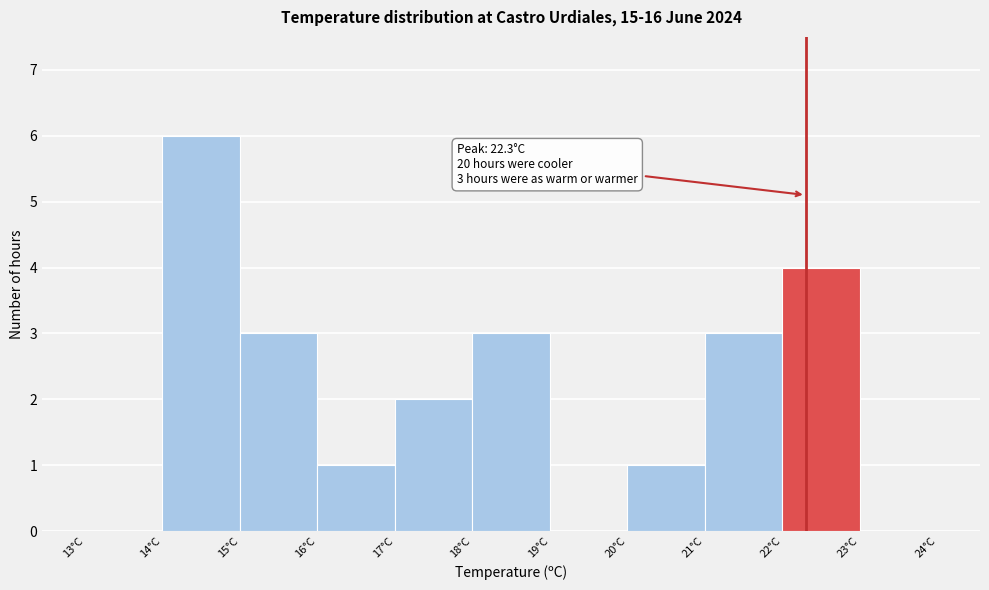

Over which range of the x-axis is the bar tallest?

14 to 15